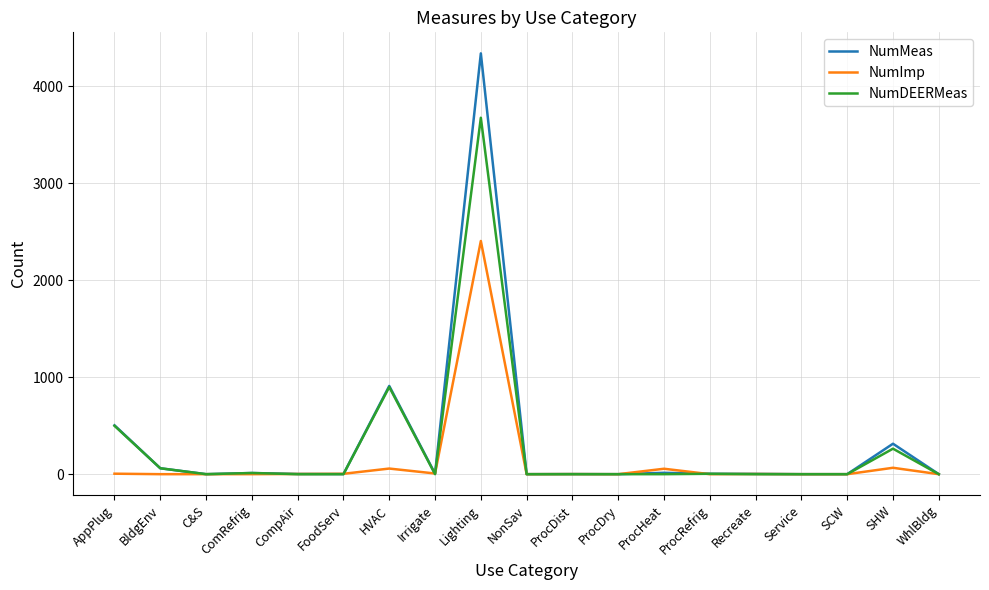

True or false: NumDEERMeas has a value of -1896 at SCW.

False